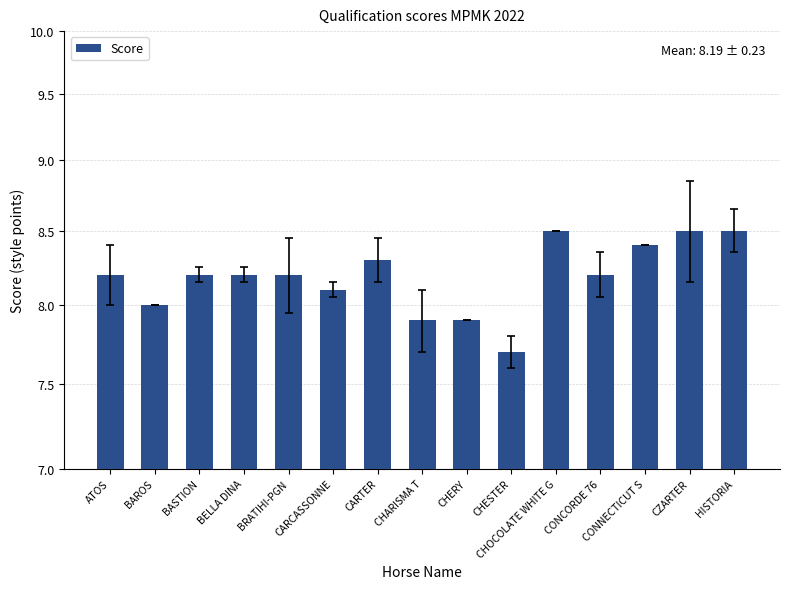

List the labels in order of value, largest first.

CHOCOLATE WHITE G, CZARTER, HISTORIA, CONNECTICUT S, CARTER, ATOS, BASTION, BELLA DINA, BRATIHI-PGN, CONCORDE 76, CARCASSONNE, BAROS, CHARISMA T, CHERY, CHESTER